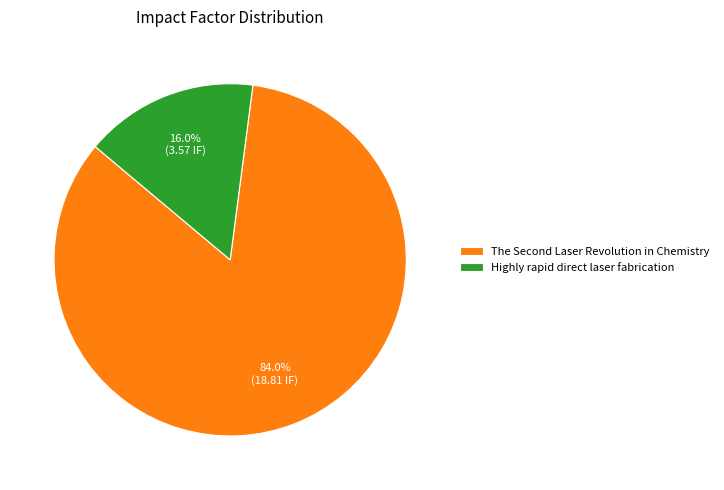

What percentage is NOT represented by Highly rapid direct laser fabrication?

84.0%